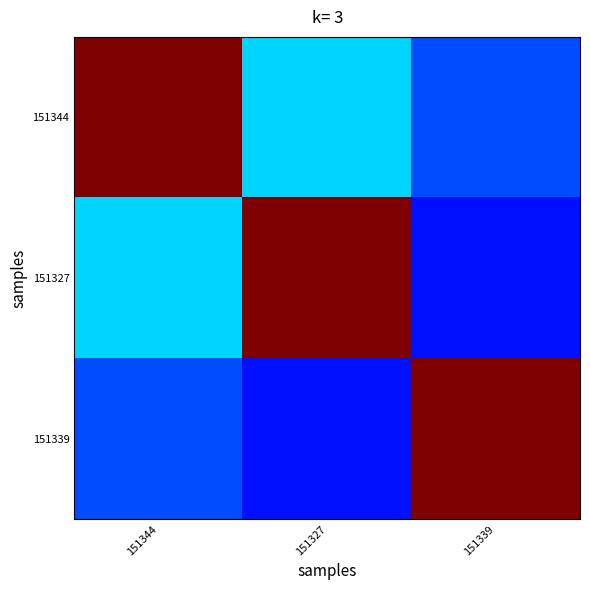

Count the number of categories in the chart.

3